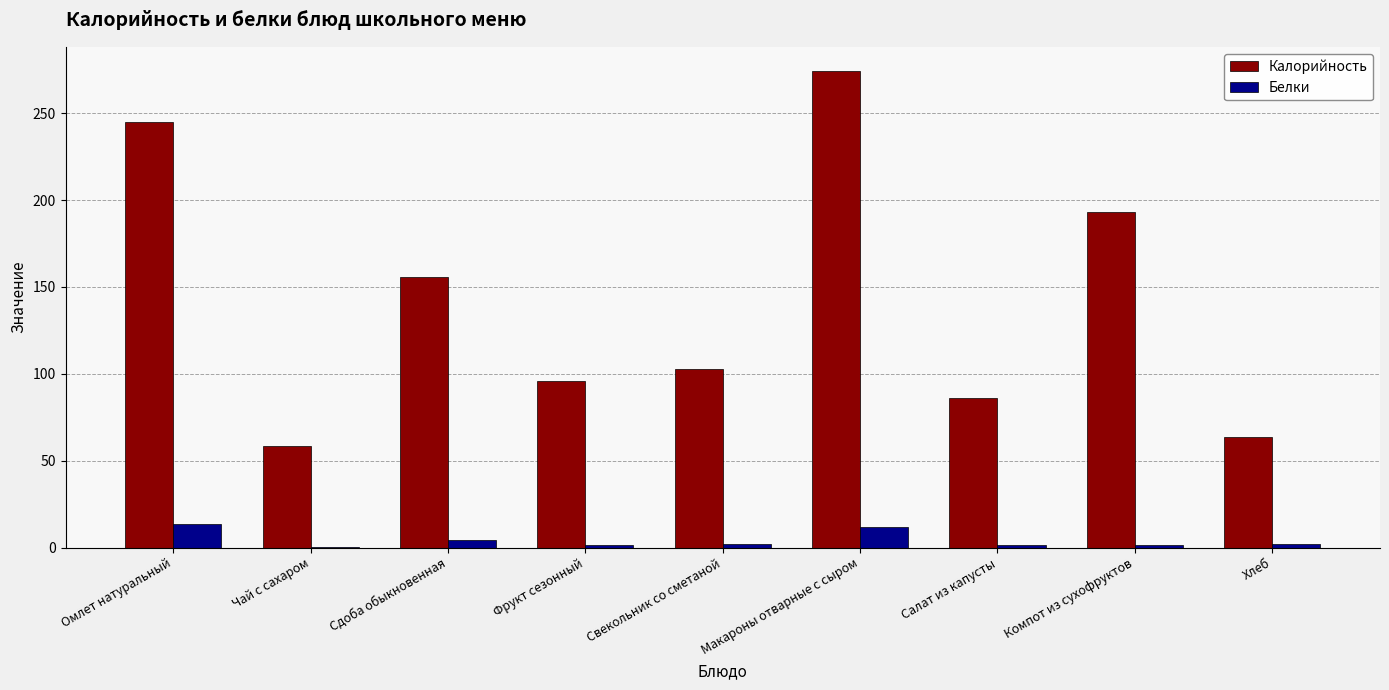

What is the sum of the Калорийность values at Чай с сахаром and Омлет натуральный?

303.0